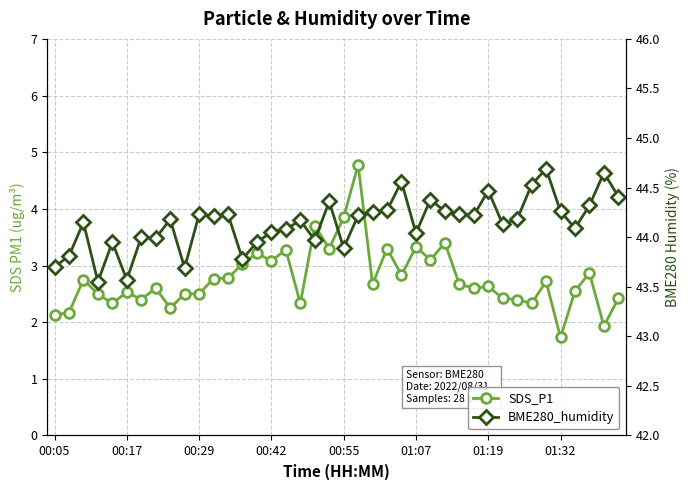

How many lines are shown in the chart?

2